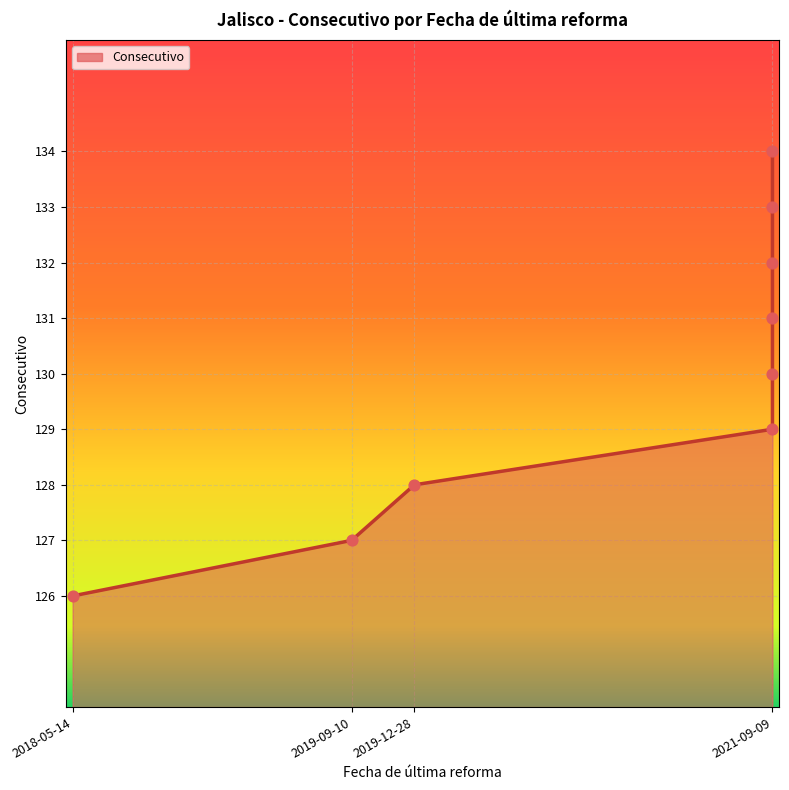

What is the change in value from 2021-09-09 to 2021-09-09?

+4